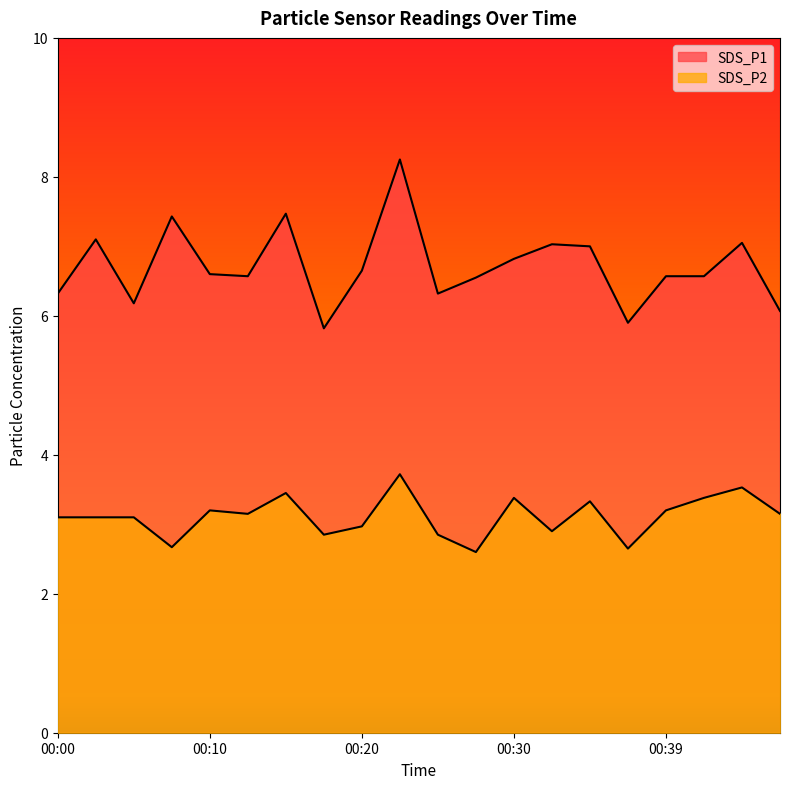

Which series changed the most between 00:05 and 00:44?

SDS_P1